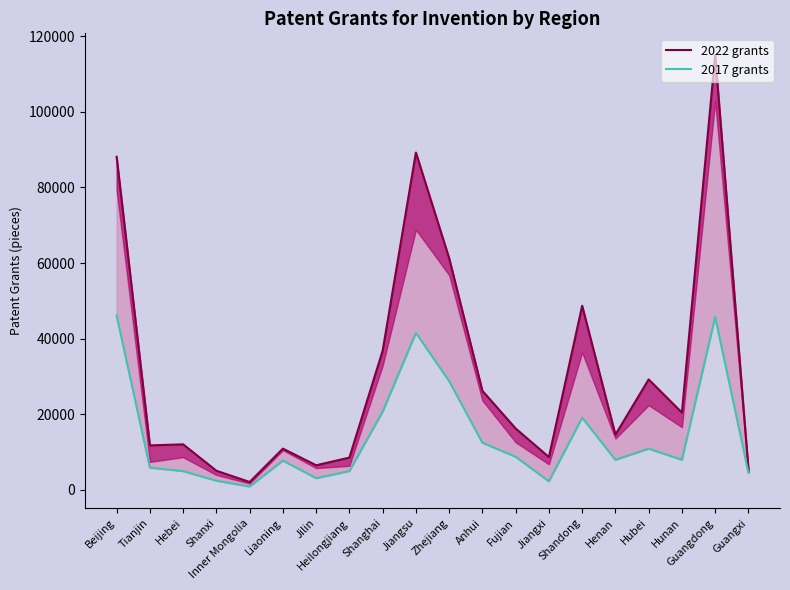

What is the label of the 8th point from the left?

Heilongjiang